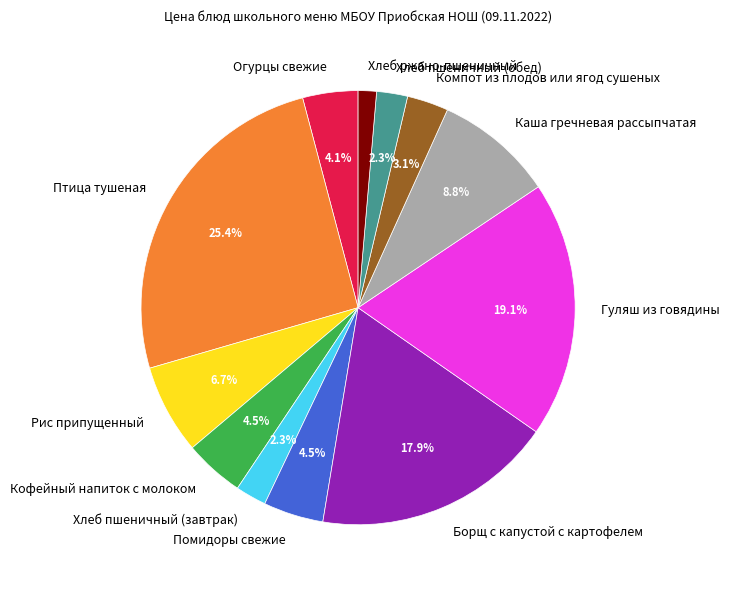

True or false: Гуляш из говядины accounts for 31% of the total.

False